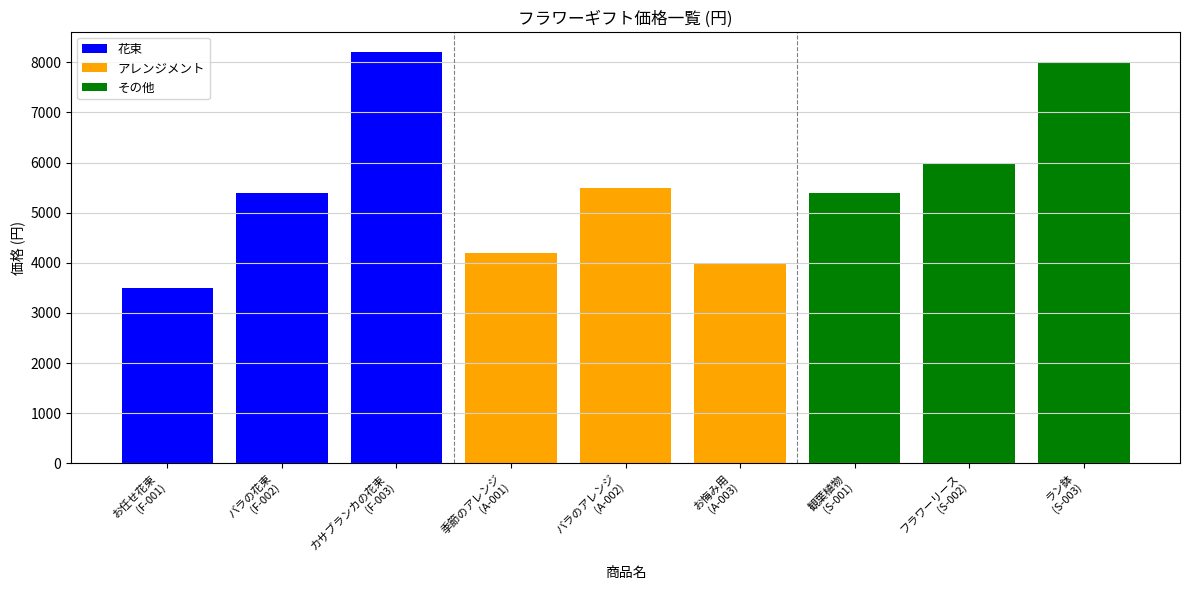

What is the sum of all 花束 values?

17100